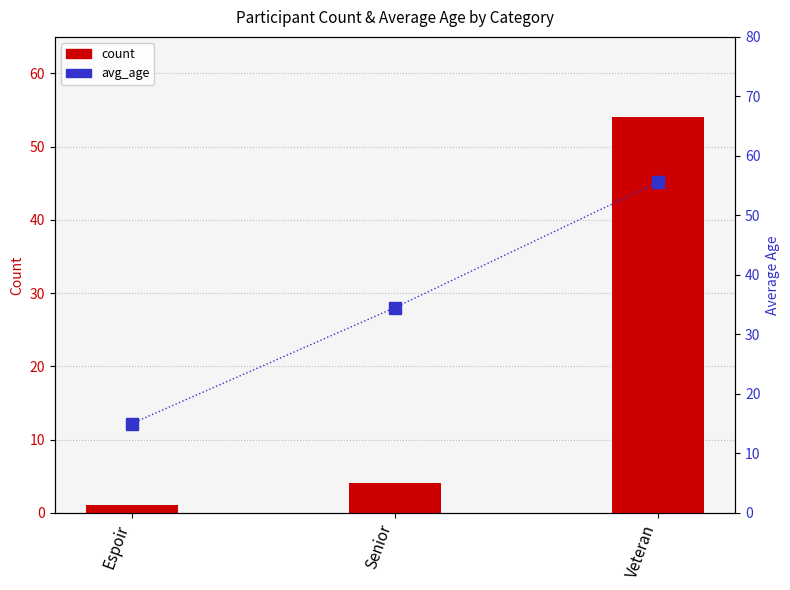

What is the total value across all series at Veteran?

109.6